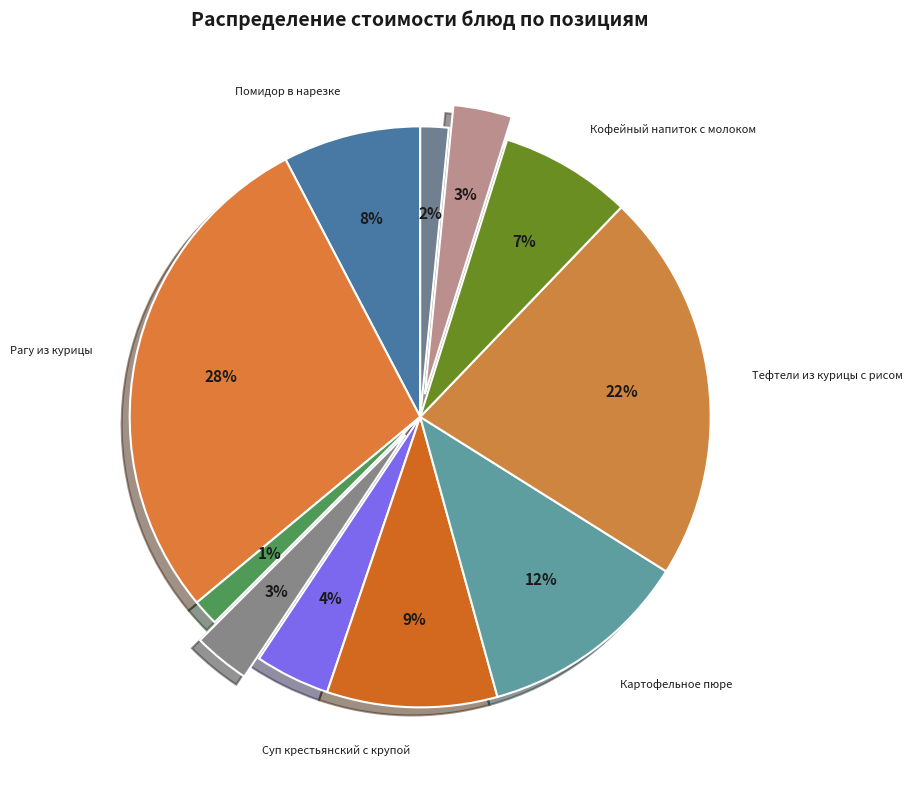

Rank the categories by value from highest to lowest.

Рагу из курицы, Тефтели из курицы с рисом, Картофельное пюре, Суп крестьянский с крупой, Помидор в нарезке, Кофейный напиток с молоком, Салат из белокочанной капусты с морковью, Хлеб ржано-пшеничный, Хлеб пшеничный (завтрак), Хлеб пшеничный (обед), Чай с лимоном и сахаром